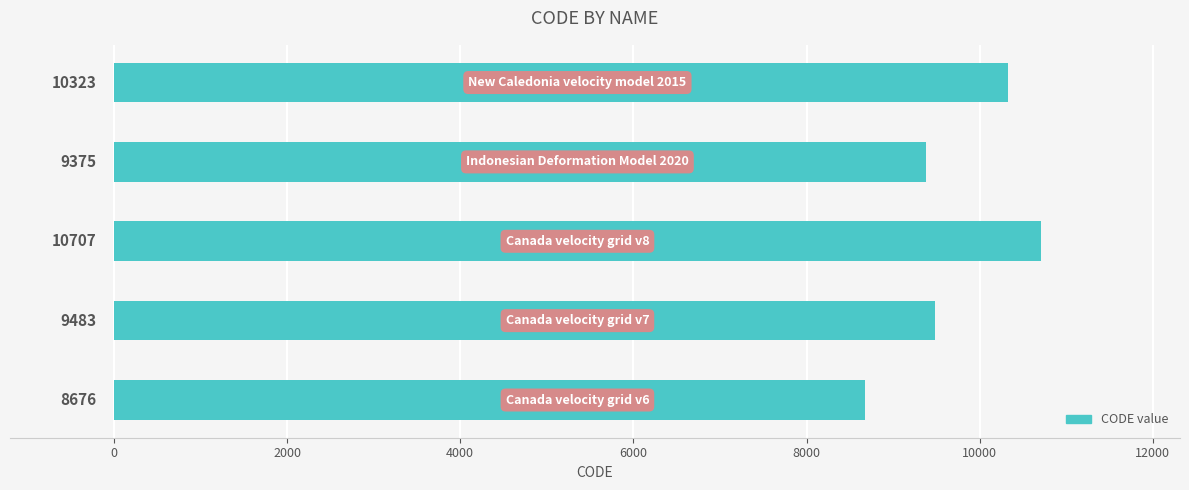

How many bars are there in total?

5